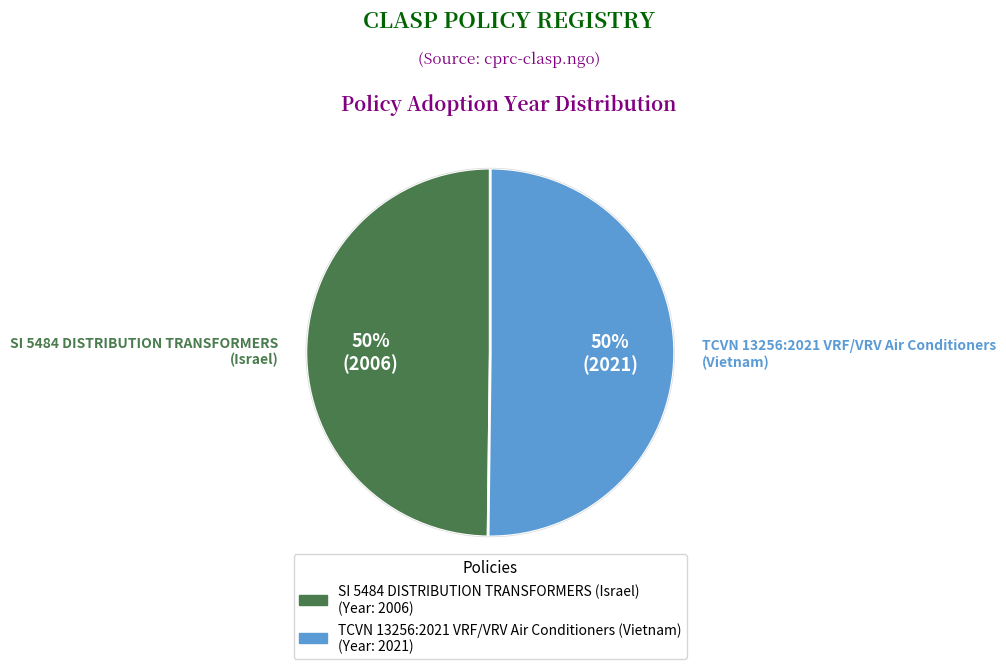

To the nearest percent, what percentage of the pie is TCVN 13256:2021 VRF/VRV Air Conditioners (Vietnam)?

50%